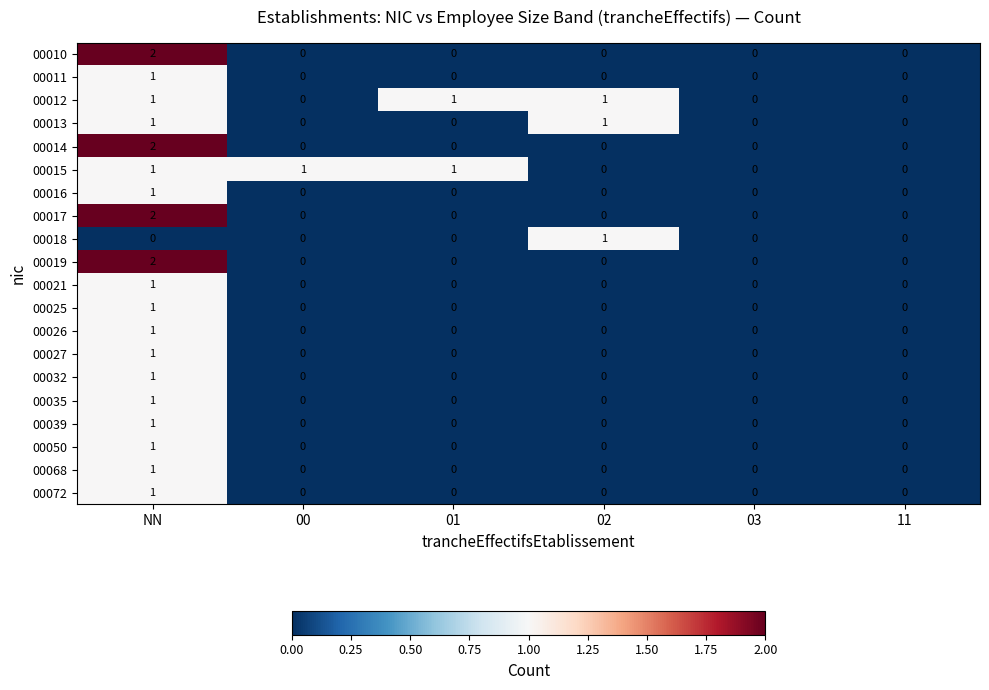

At which category is the sum across all series the highest?

NN